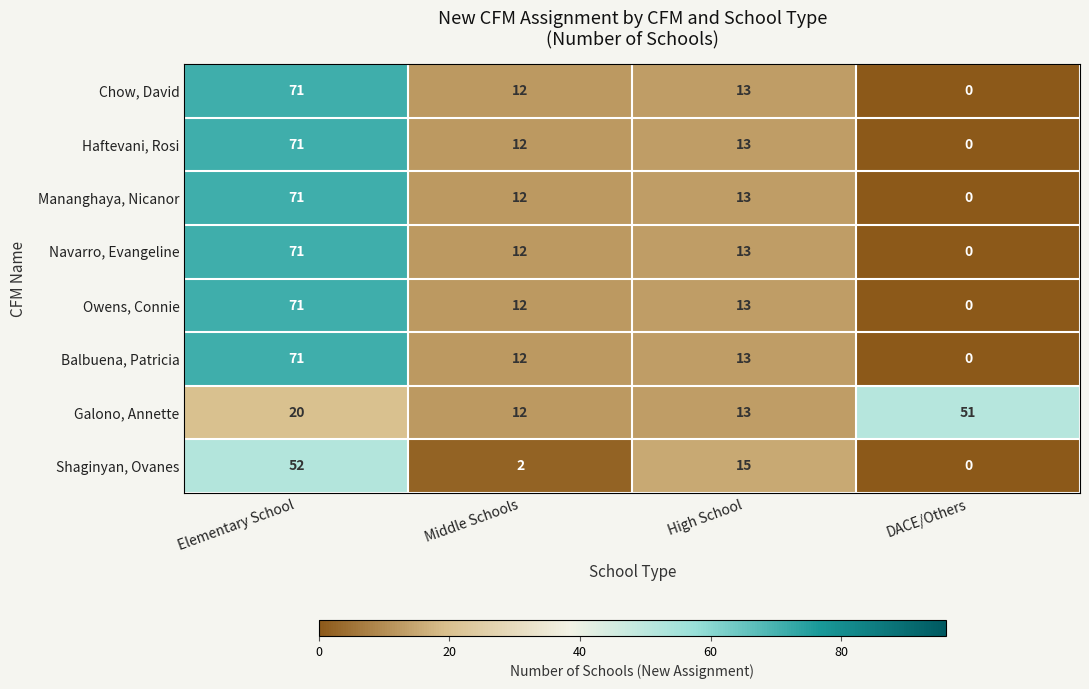

Is it true that Haftevani, Rosi equals 3 at High School?

False